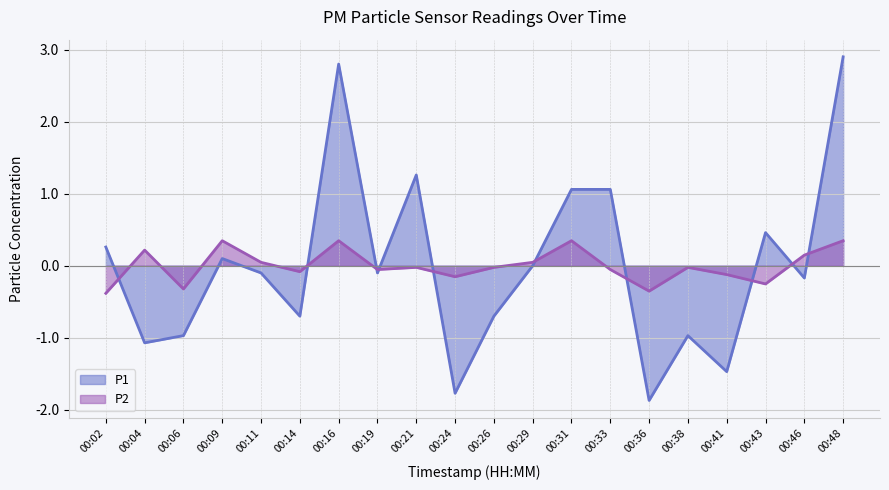

Is it true that P1 equals 0.6 at 00:43?

False